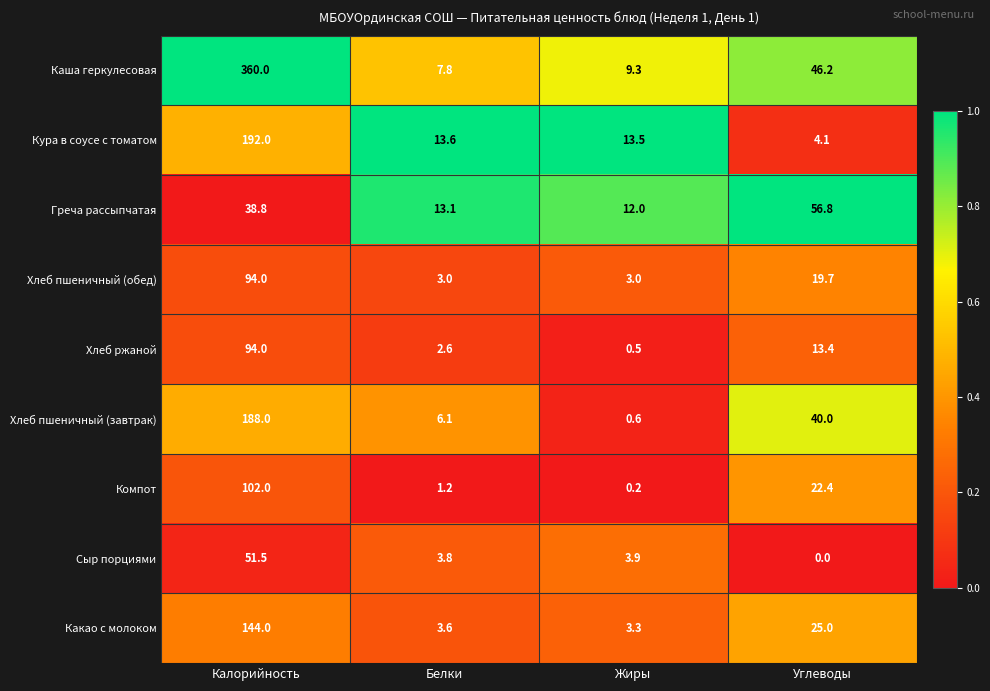

Is it true that Греча рассыпчатая equals 20.4 at Белки?

False